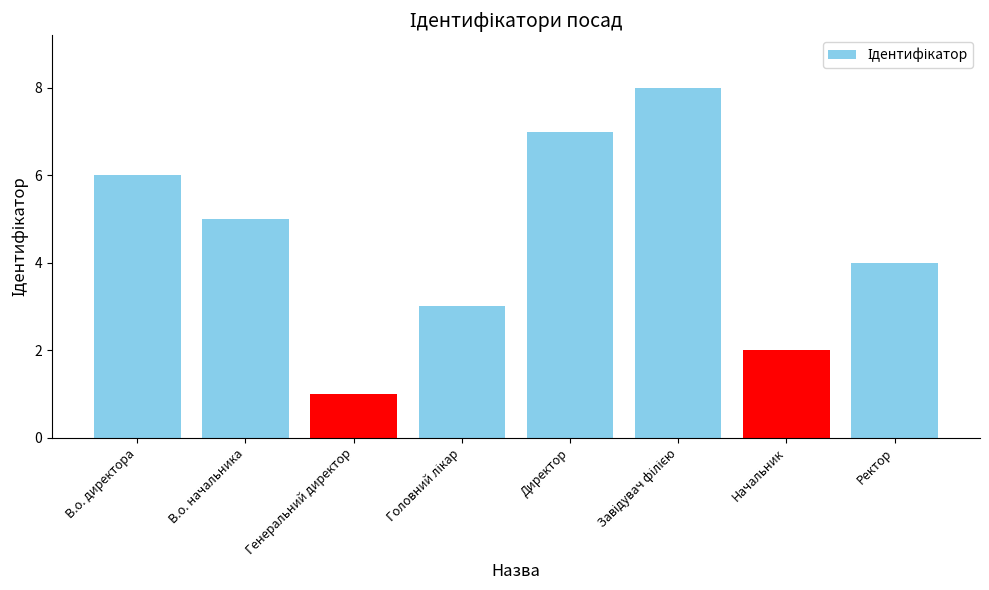

How many data points does each series have?

8